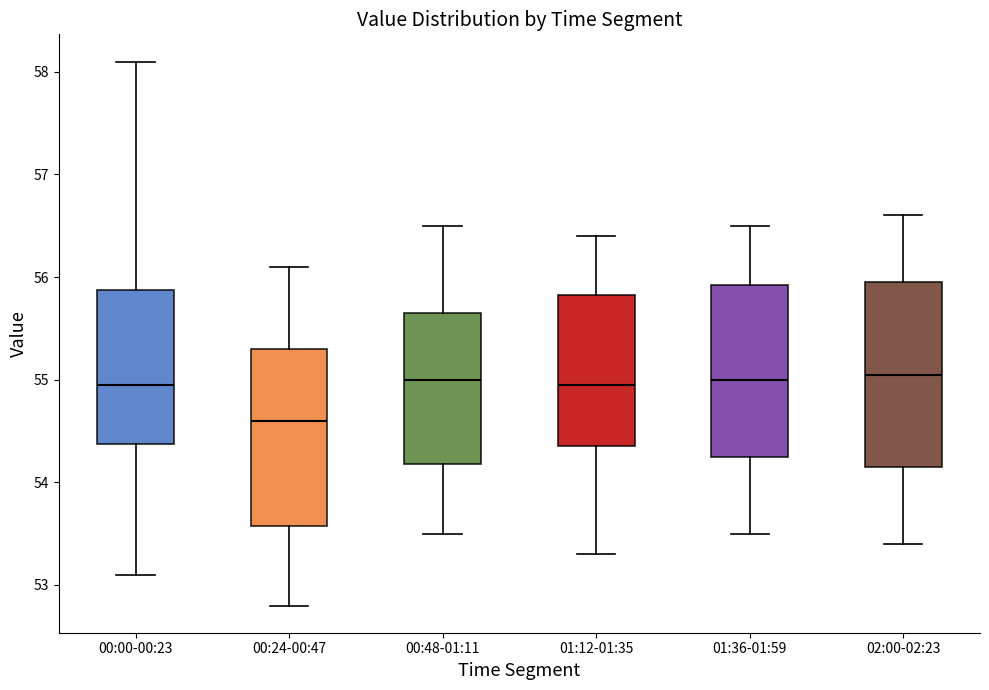

Where does the upper whisker of the box for 01:12-01:35 end on the y-axis? The values are not printed on the chart, so give them approximately, as read against the axis.

56.4